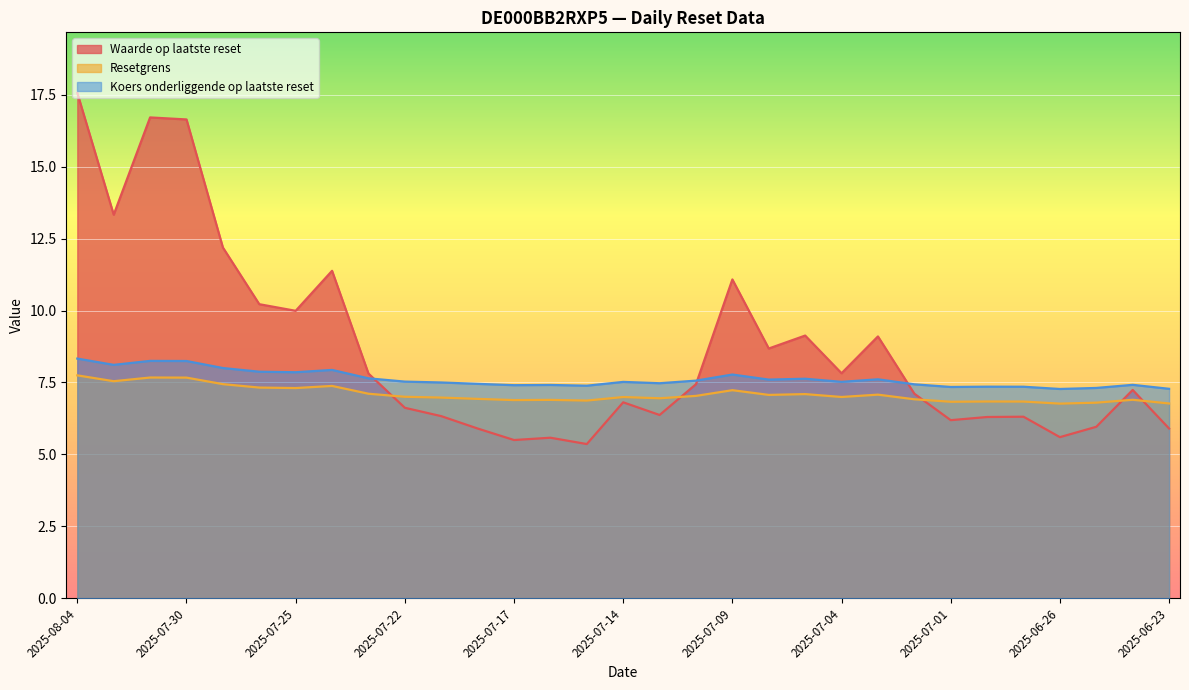

What is the label of the 4th point from the left?

2025-07-30